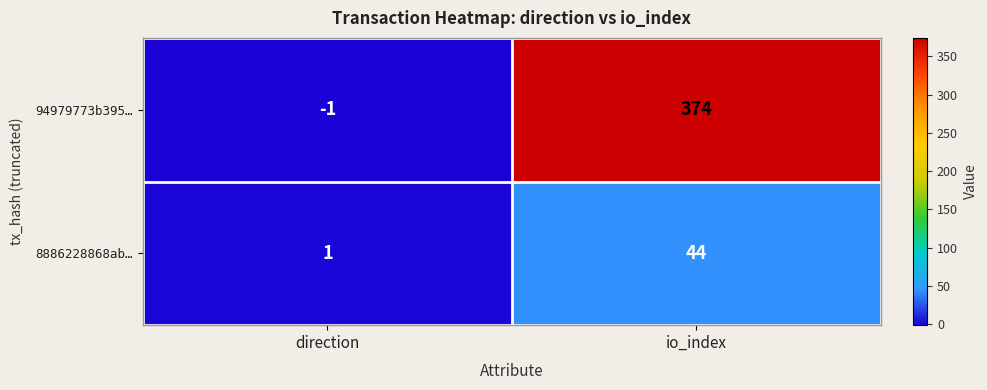

The value of 94979773b395… at io_index is 513. True or false?

False